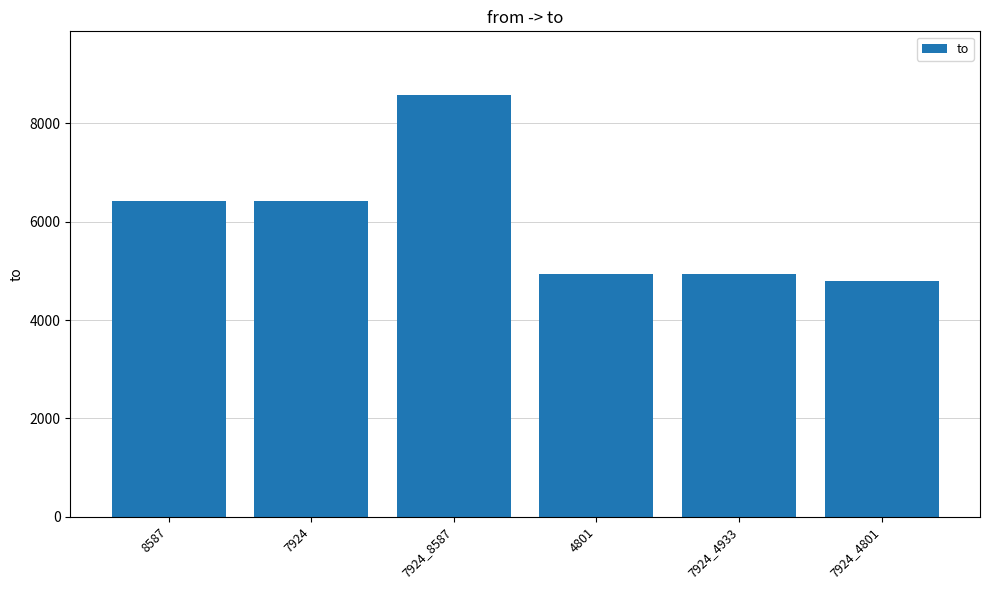

The chart shows a value of 9645 at 7924. True or false?

False